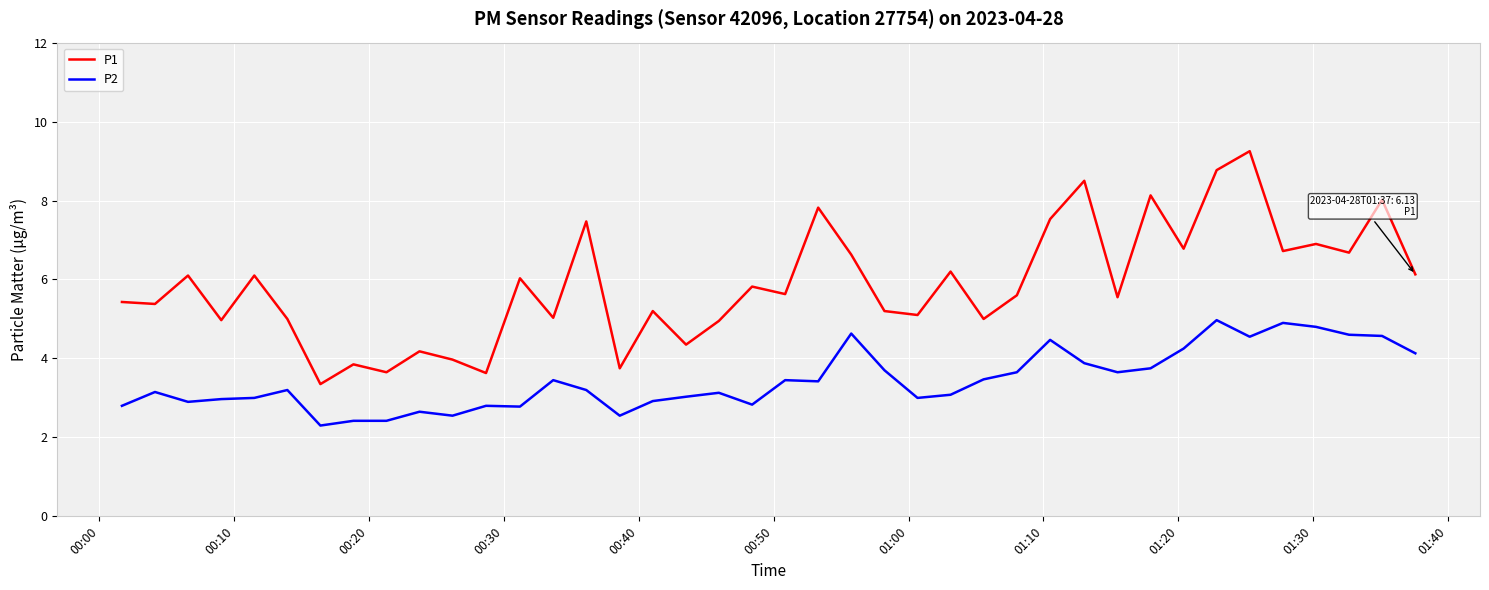

What is the difference between the maximum and minimum values in the P2 series?

2.7